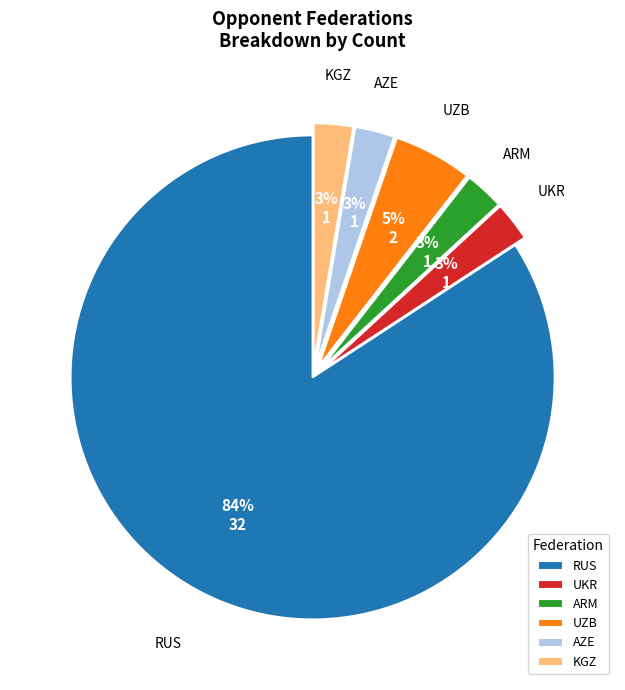

True or false: KGZ accounts for 15% of the total.

False